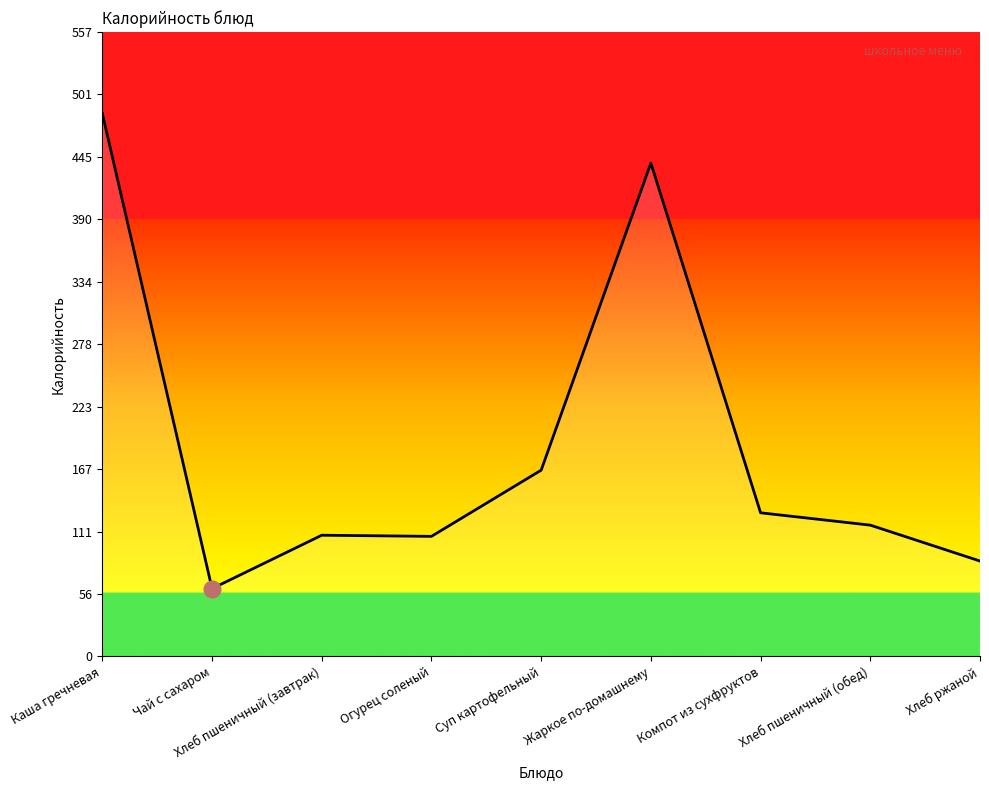

How many lines are shown in the chart?

1